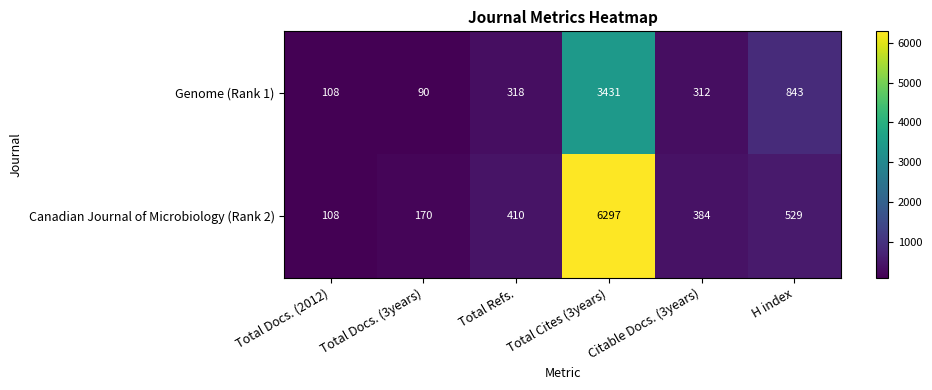

Read the Genome (Rank 1) value at Citable Docs. (3years), to the nearest 100.

300